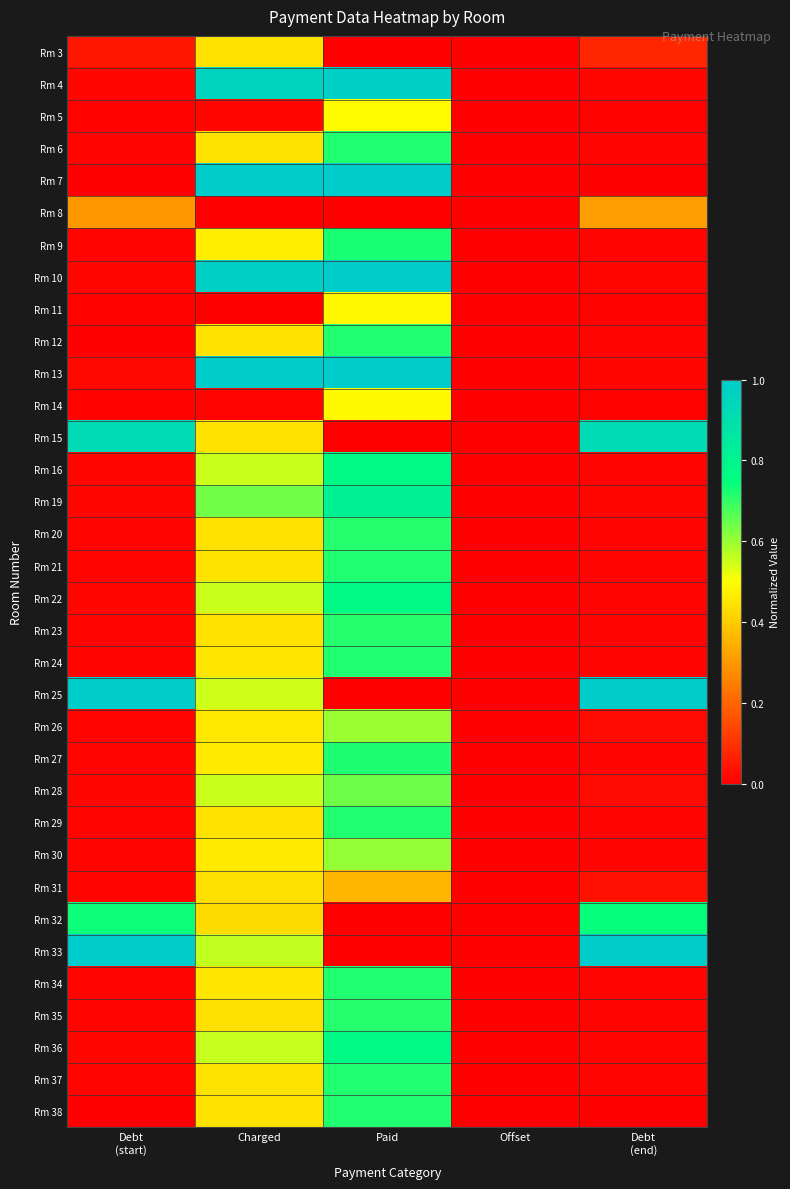

At how many categories does at least one series exceed 0?

4